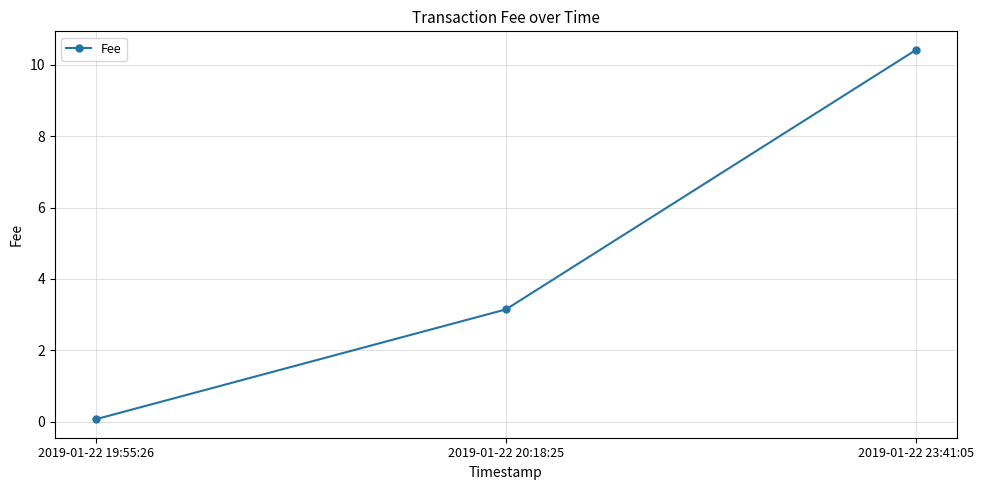

Does the chart have visible grid lines?

Yes